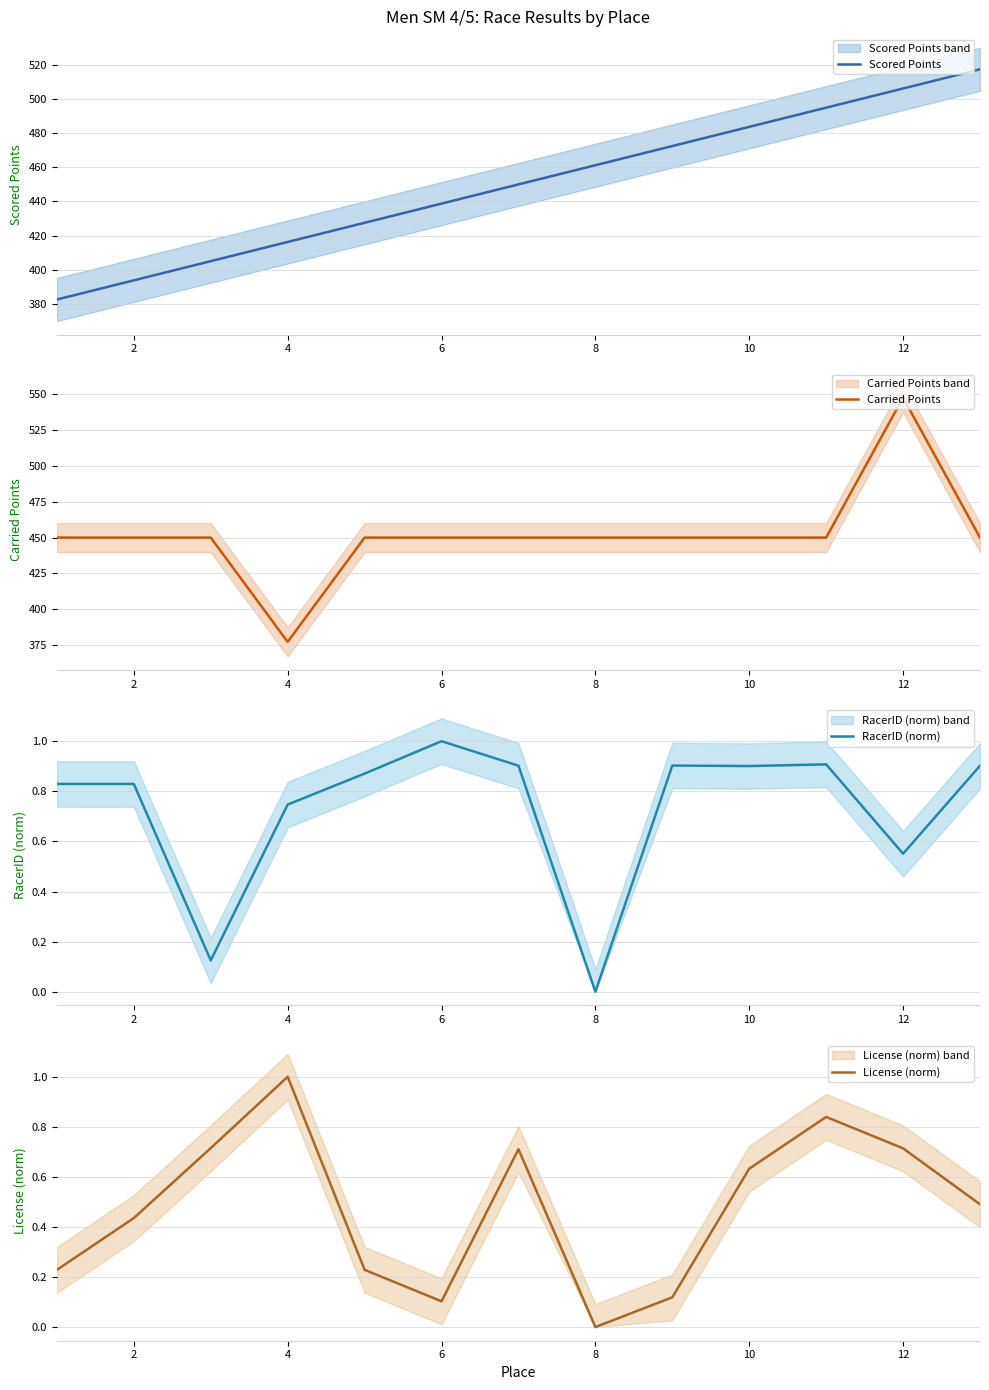

What is the highest value of the Scored Points series?

517.5